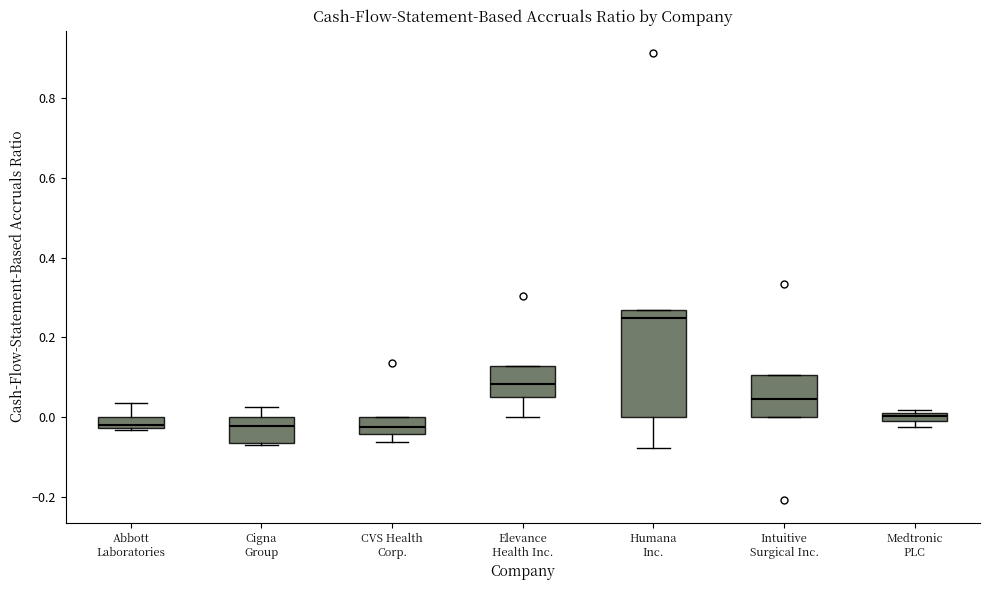

Which box is the tallest, from its lower edge to its upper edge?

Humana Inc.